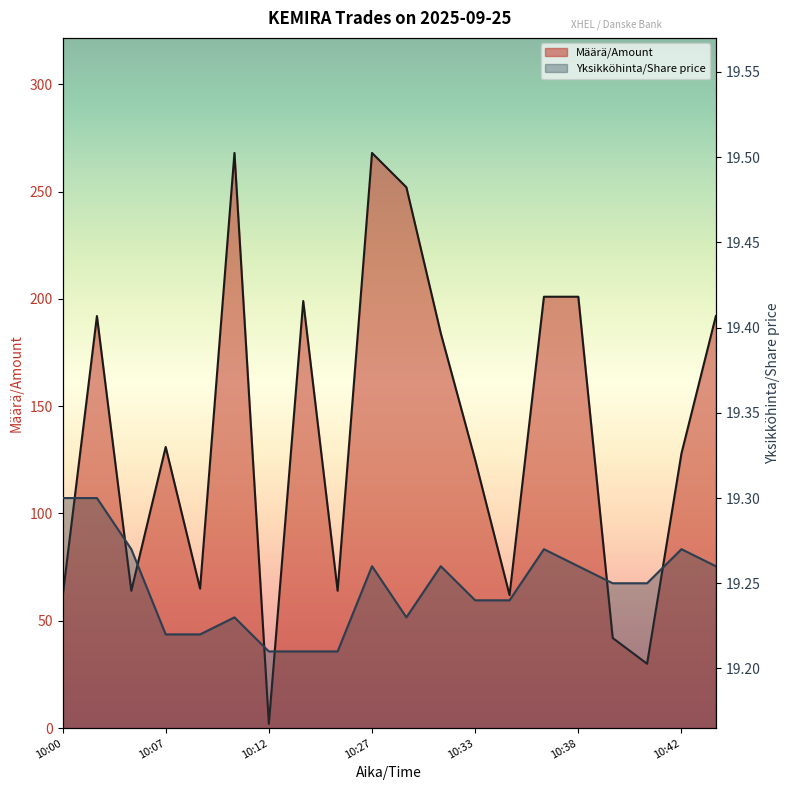

At how many categories does at least one series exceed 127?

11